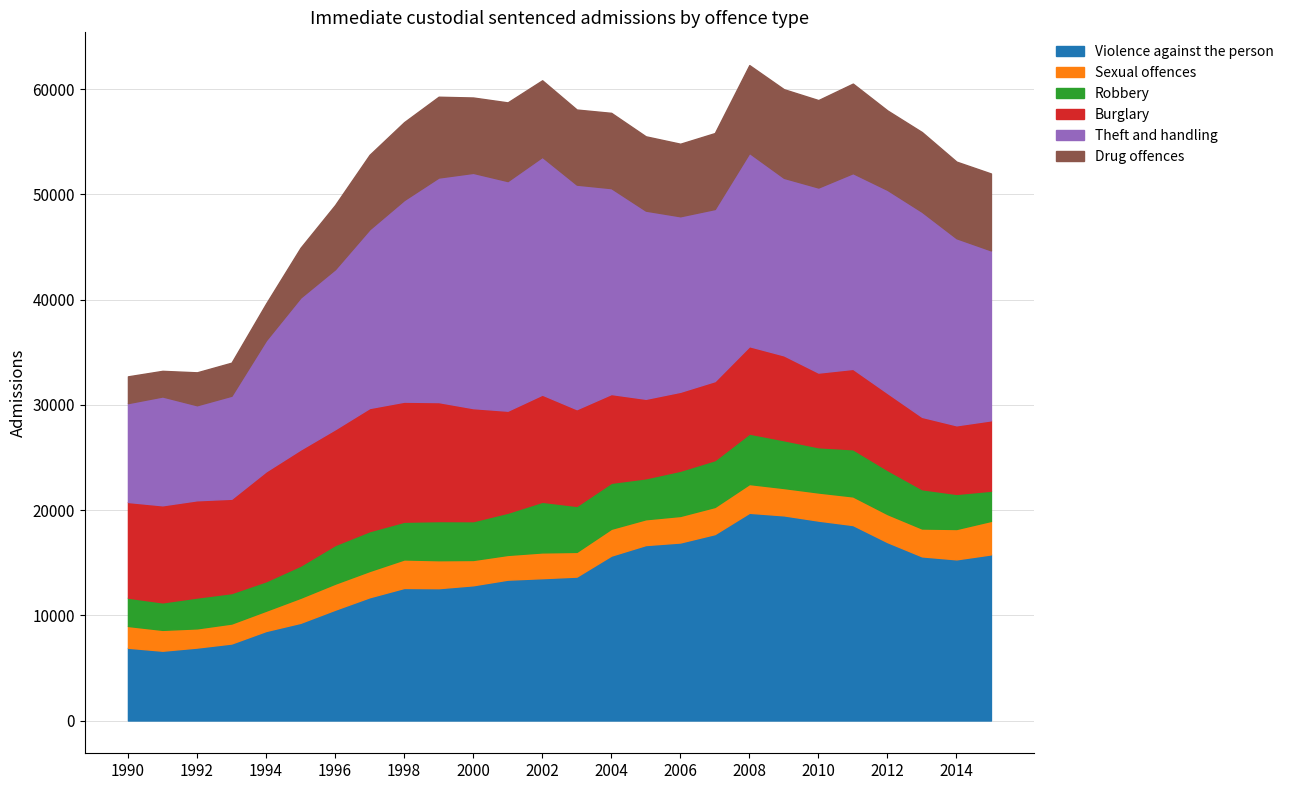

Between which two adjacent categories do Sexual offences and Robbery first intersect?

2014 and 2015